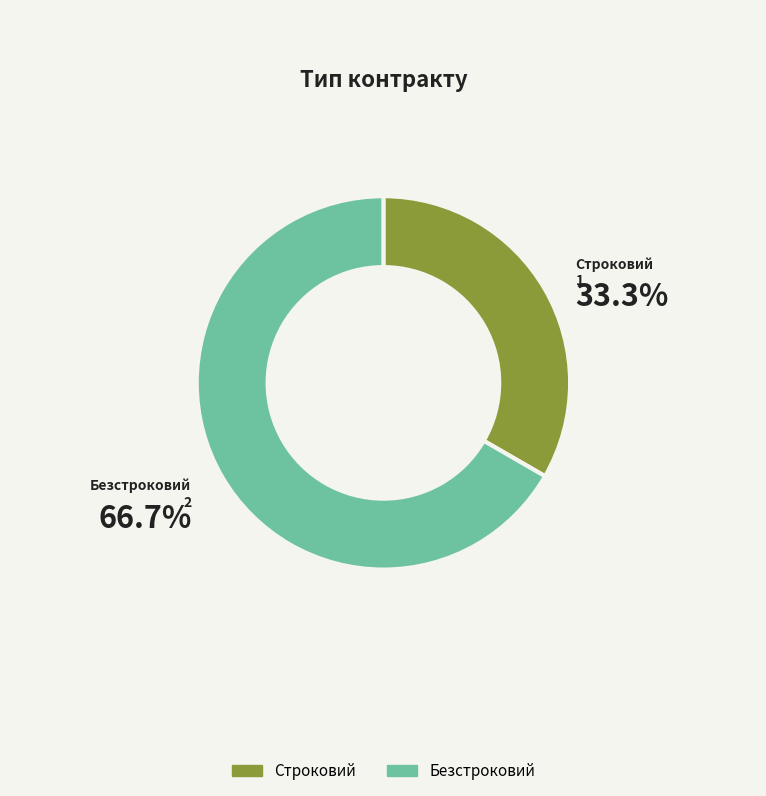

To the nearest percent, what is the difference between the Безстроковий and Строковий slice percentages?

33%